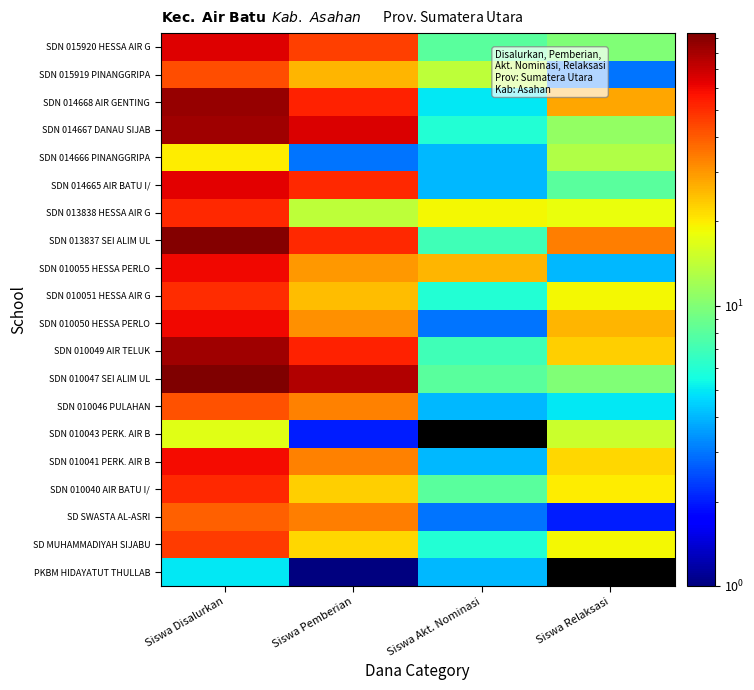

Reading right to left, extract all data points from this chart.

PKBM HIDAYATUT THULLAB: Siswa Relaksasi=0	Siswa Akt. Nominasi=4	Siswa Pemberian=1	Siswa Disalurkan=5
SD MUHAMMADIYAH SIJABU: Siswa Relaksasi=19	Siswa Akt. Nominasi=6	Siswa Pemberian=22	Siswa Disalurkan=47
SD SWASTA AL-ASRI: Siswa Relaksasi=2	Siswa Akt. Nominasi=3	Siswa Pemberian=34	Siswa Disalurkan=39
SDN 010040 AIR BATU I/: Siswa Relaksasi=20	Siswa Akt. Nominasi=8	Siswa Pemberian=23	Siswa Disalurkan=51
SDN 010041 PERK. AIR B: Siswa Relaksasi=22	Siswa Akt. Nominasi=4	Siswa Pemberian=33	Siswa Disalurkan=59
SDN 010043 PERK. AIR B: Siswa Relaksasi=15	Siswa Akt. Nominasi=0	Siswa Pemberian=2	Siswa Disalurkan=17
SDN 010046 PULAHAN: Siswa Relaksasi=5	Siswa Akt. Nominasi=4	Siswa Pemberian=33	Siswa Disalurkan=42
SDN 010047 SEI ALIM UL: Siswa Relaksasi=10	Siswa Akt. Nominasi=8	Siswa Pemberian=76	Siswa Disalurkan=94
SDN 010049 AIR TELUK: Siswa Relaksasi=23	Siswa Akt. Nominasi=7	Siswa Pemberian=53	Siswa Disalurkan=83
SDN 010050 HESSA PERLO: Siswa Relaksasi=26	Siswa Akt. Nominasi=3	Siswa Pemberian=31	Siswa Disalurkan=60
SDN 010051 HESSA AIR G: Siswa Relaksasi=19	Siswa Akt. Nominasi=6	Siswa Pemberian=25	Siswa Disalurkan=50
SDN 010055 HESSA PERLO: Siswa Relaksasi=4	Siswa Akt. Nominasi=26	Siswa Pemberian=30	Siswa Disalurkan=60
SDN 013837 SEI ALIM UL: Siswa Relaksasi=34	Siswa Akt. Nominasi=7	Siswa Pemberian=51	Siswa Disalurkan=92
SDN 013838 HESSA AIR G: Siswa Relaksasi=18	Siswa Akt. Nominasi=19	Siswa Pemberian=14	Siswa Disalurkan=51
SDN 014665 AIR BATU I/: Siswa Relaksasi=8	Siswa Akt. Nominasi=4	Siswa Pemberian=51	Siswa Disalurkan=63
SDN 014666 PINANGGRIPA: Siswa Relaksasi=13	Siswa Akt. Nominasi=4	Siswa Pemberian=3	Siswa Disalurkan=20
SDN 014667 DANAU SIJAB: Siswa Relaksasi=11	Siswa Akt. Nominasi=6	Siswa Pemberian=65	Siswa Disalurkan=82
SDN 014668 AIR GENTING: Siswa Relaksasi=28	Siswa Akt. Nominasi=5	Siswa Pemberian=53	Siswa Disalurkan=86
SDN 015919 PINANGGRIPA: Siswa Relaksasi=3	Siswa Akt. Nominasi=14	Siswa Pemberian=26	Siswa Disalurkan=43
SDN 015920 HESSA AIR G: Siswa Relaksasi=10	Siswa Akt. Nominasi=8	Siswa Pemberian=46	Siswa Disalurkan=64